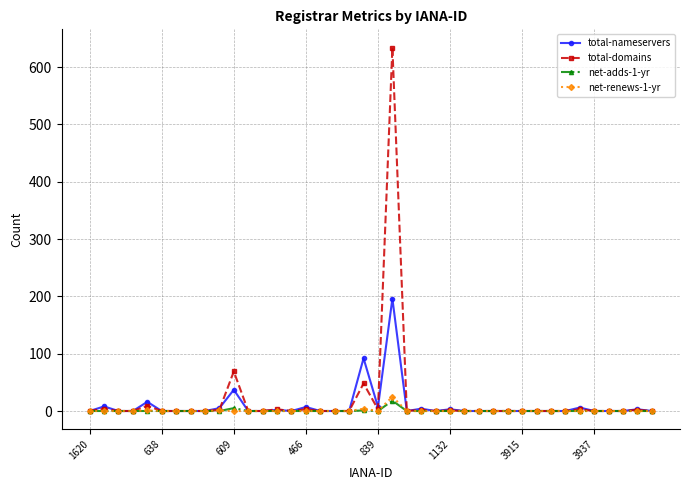

Which series has the widest spread of values?

total-domains